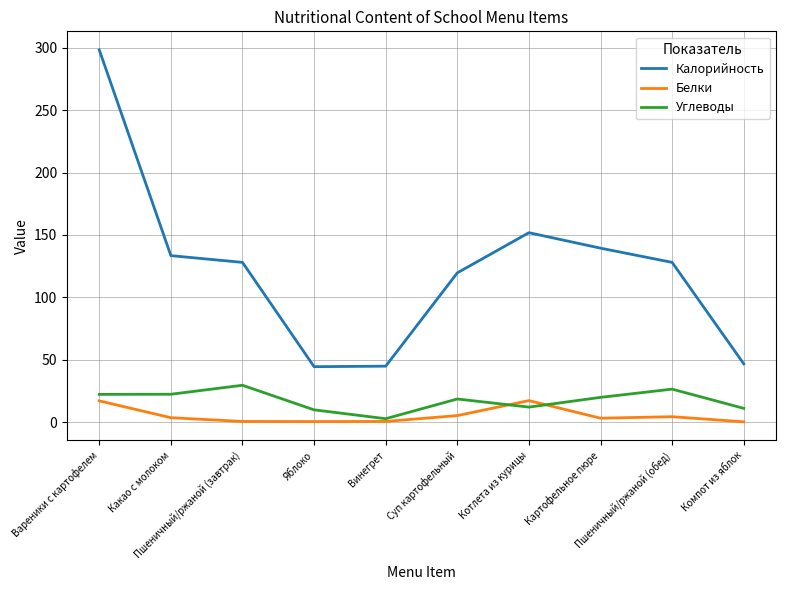

What is the lowest value of the Углеводы series?

2.7